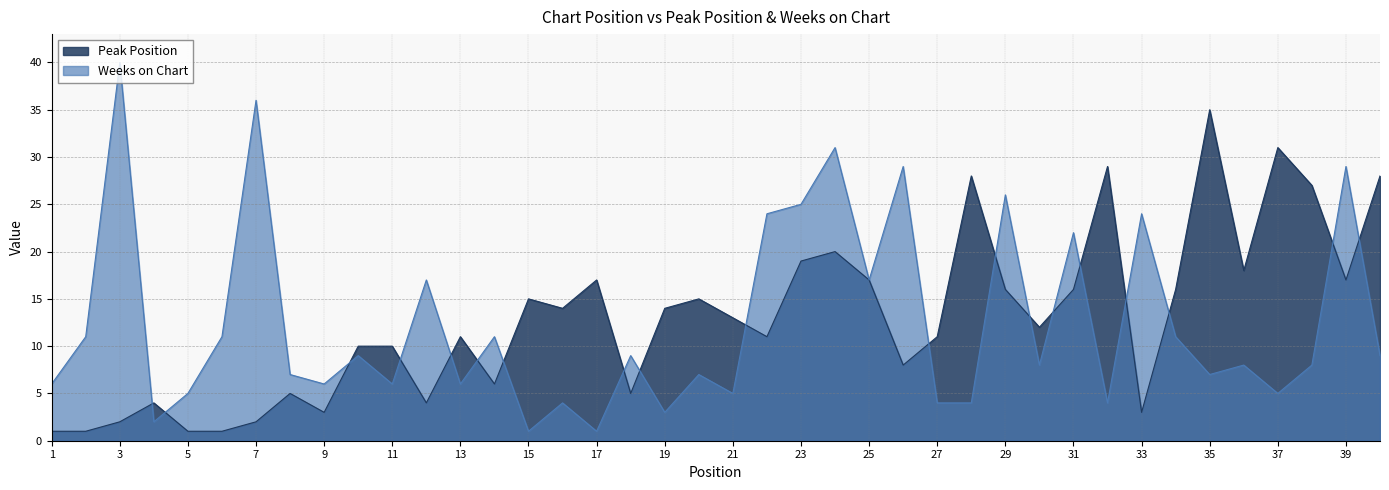

The value of Weeks on Chart at 6 is 11. True or false?

True